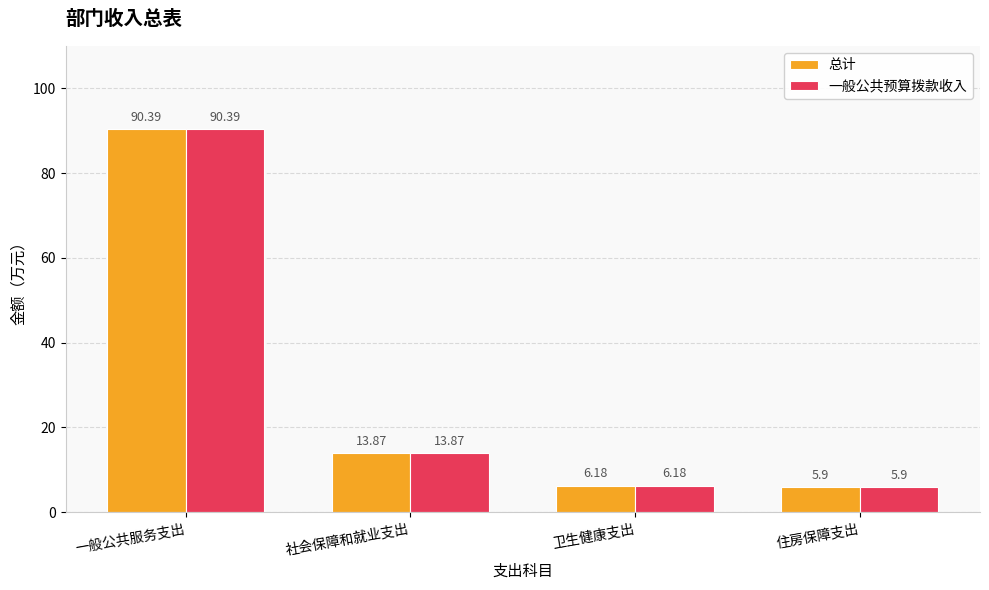

Rank the categories by 一般公共预算拨款收入 value from highest to lowest.

一般公共服务支出, 社会保障和就业支出, 卫生健康支出, 住房保障支出